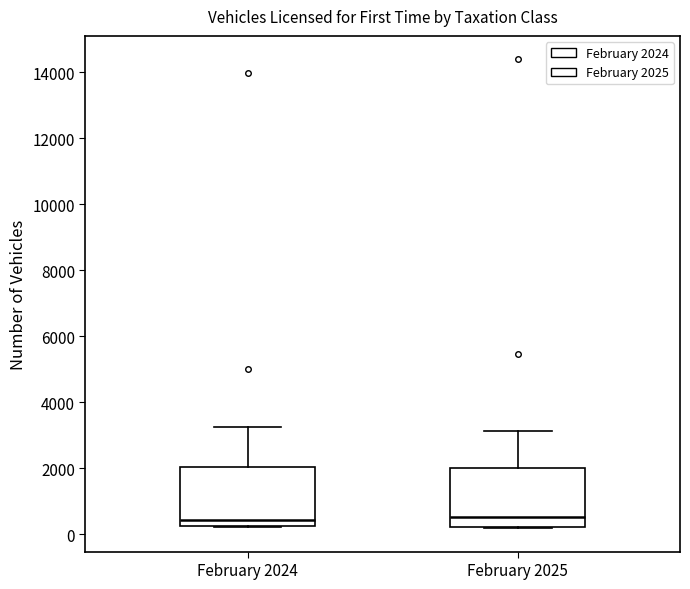

Reading left to right, transcribe this box plot: for each box, give where its median line is, the range the box spans, and where its two whiskers end, as read against the y-axis. The values are not printed on the chart, so give them approximately, as read against the axis.

February 2024: median 400, box 200 to 2000, whiskers 200 to 3200
February 2025: median 600, box 200 to 2000, whiskers 200 to 3200